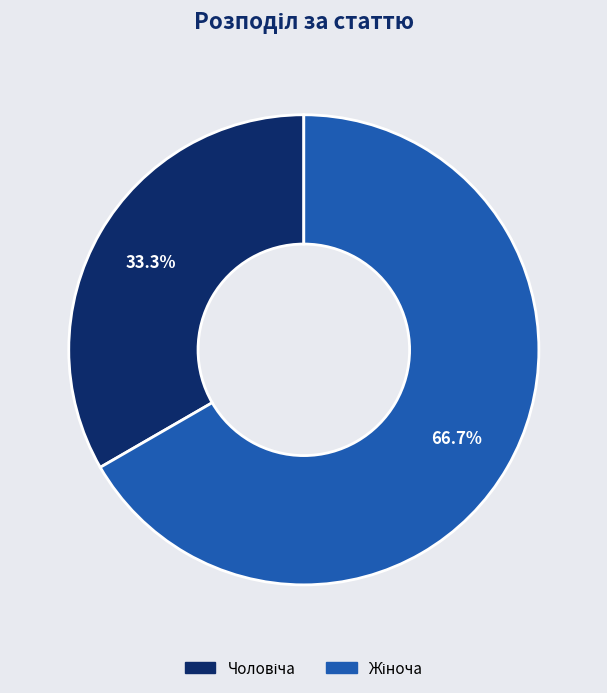

Does any single category account for the majority?

Yes